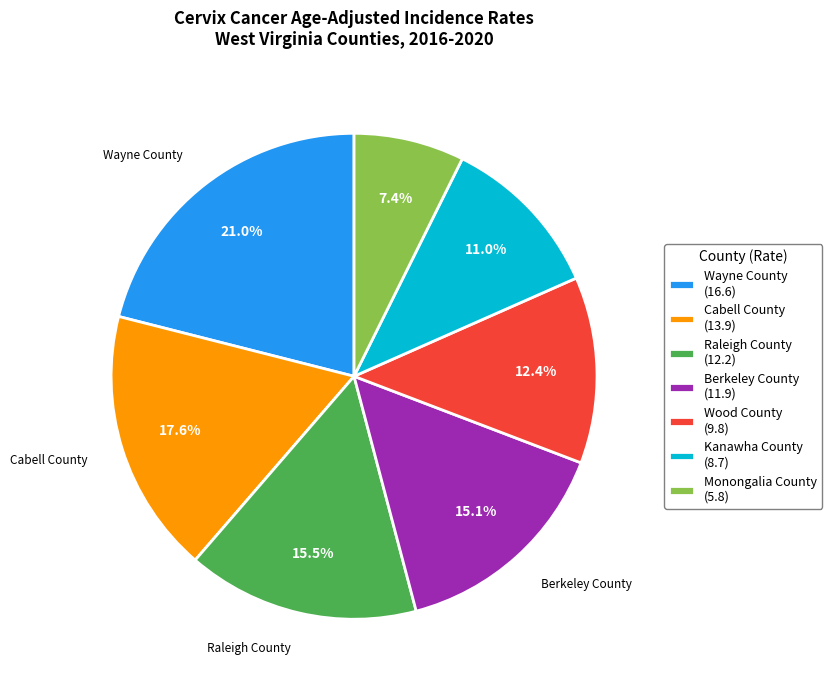

Which slice is the largest?

Wayne County